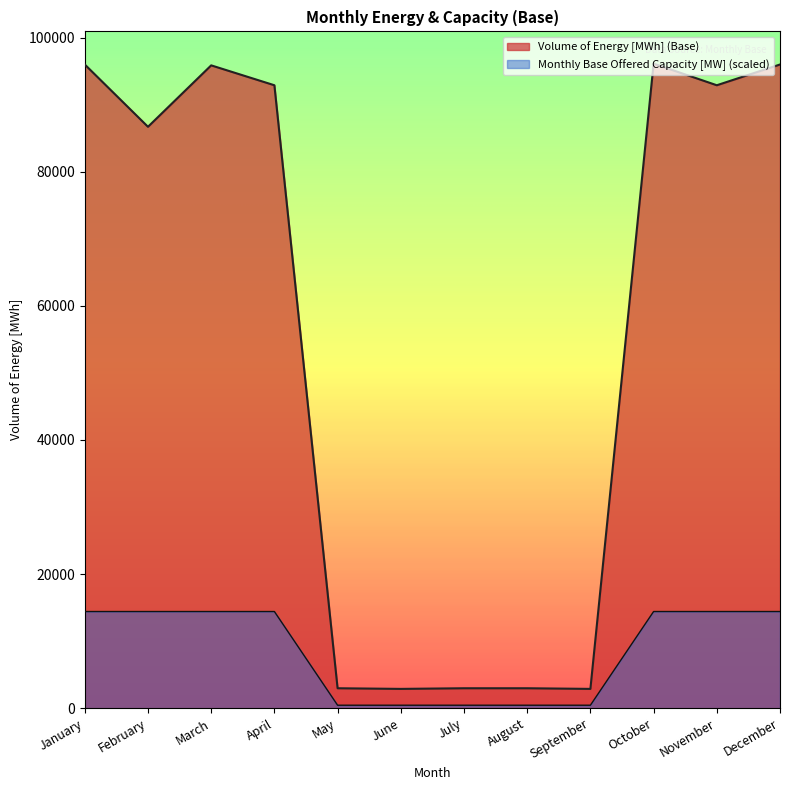

What is the greatest value displayed?

96105.0